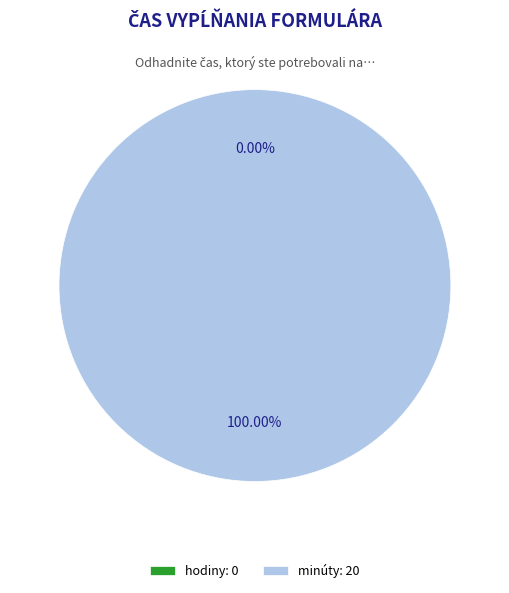

How many segments does this pie chart have?

2